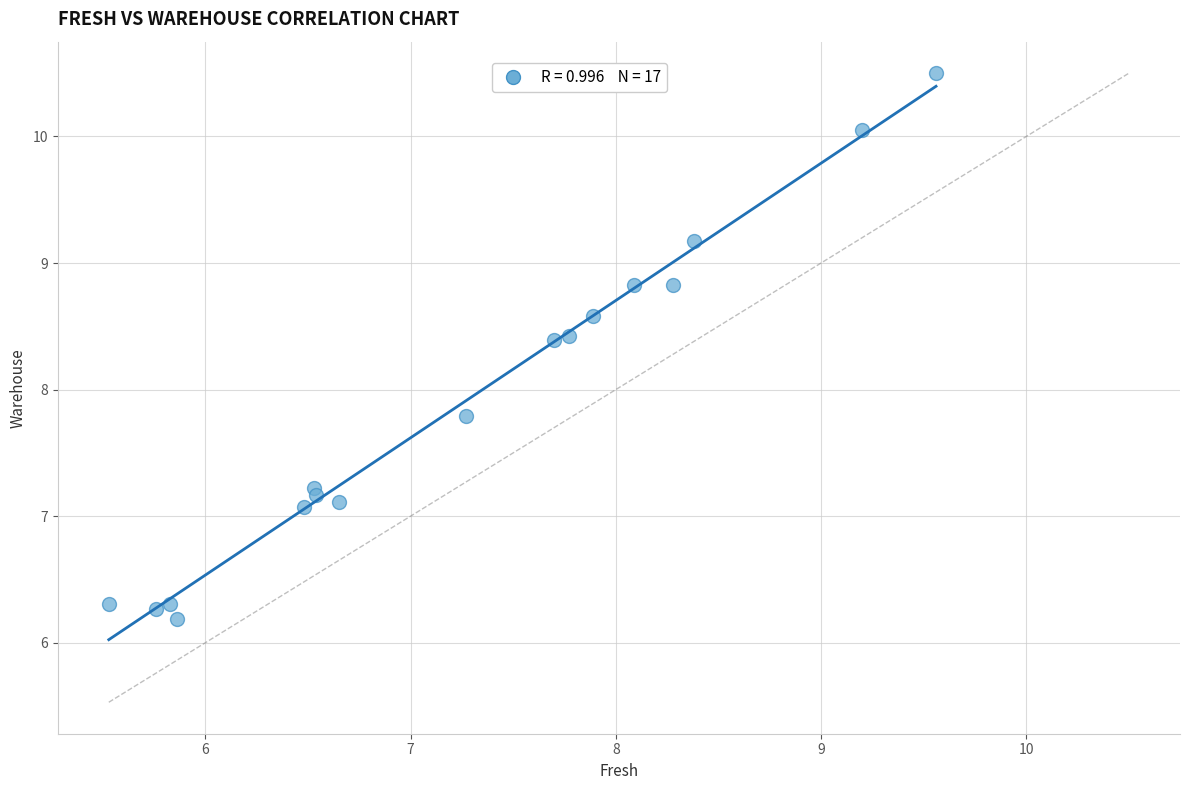

What Y value in the scatter plot is closest to 8?

7.8